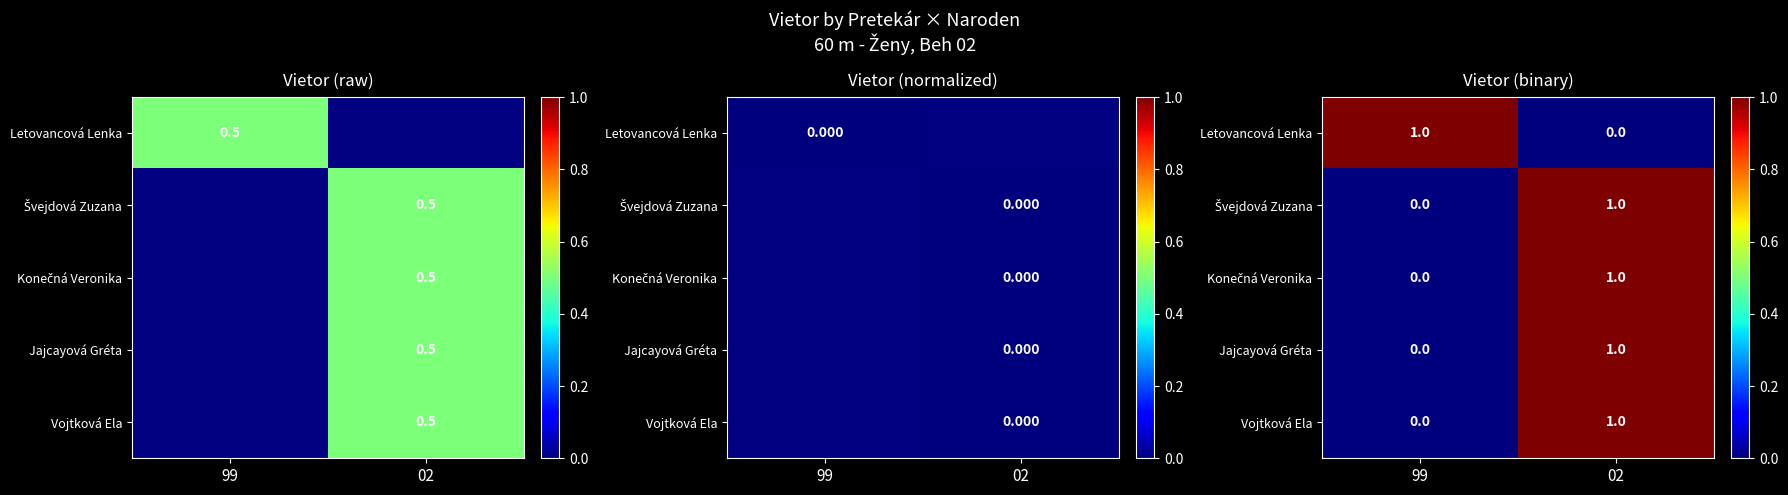

Rank the categories by Jajcayová Gréta value from lowest to highest.

99, 02